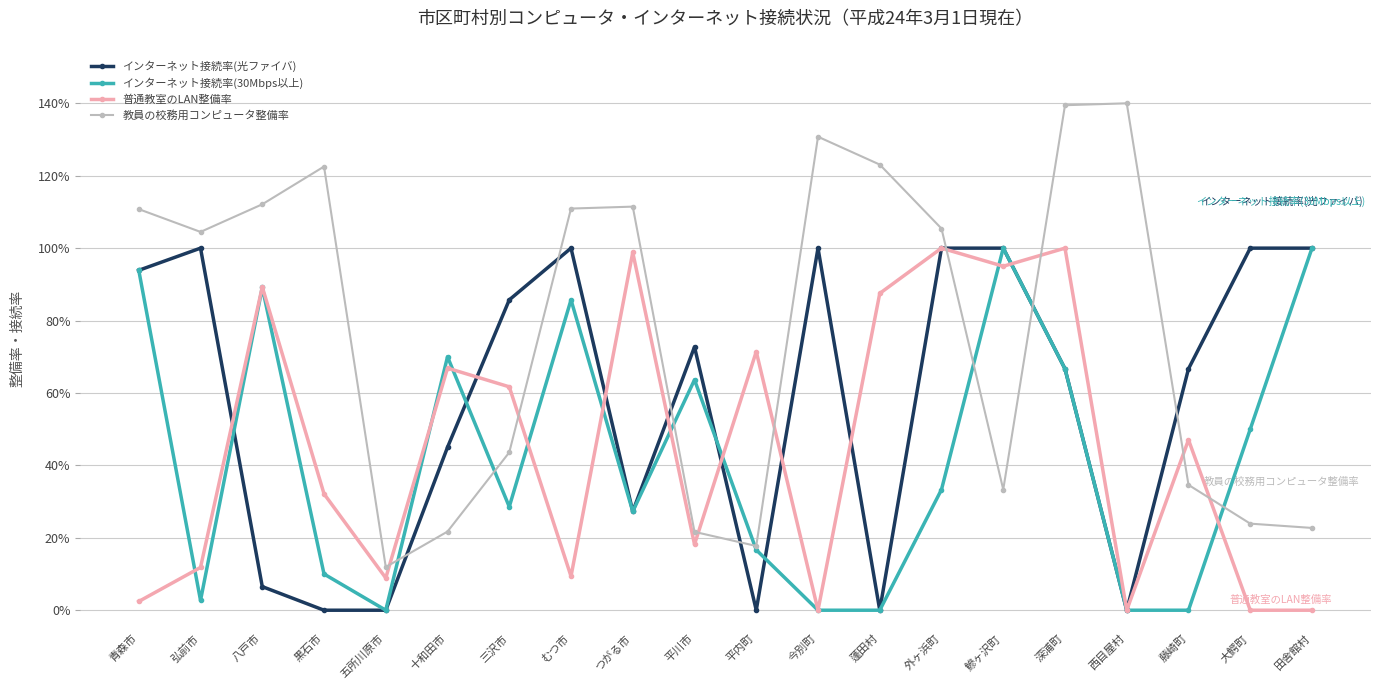

Is it true that 教員の校務用コンピュータ整備率 equals 1.2 at 蓬田村?

True